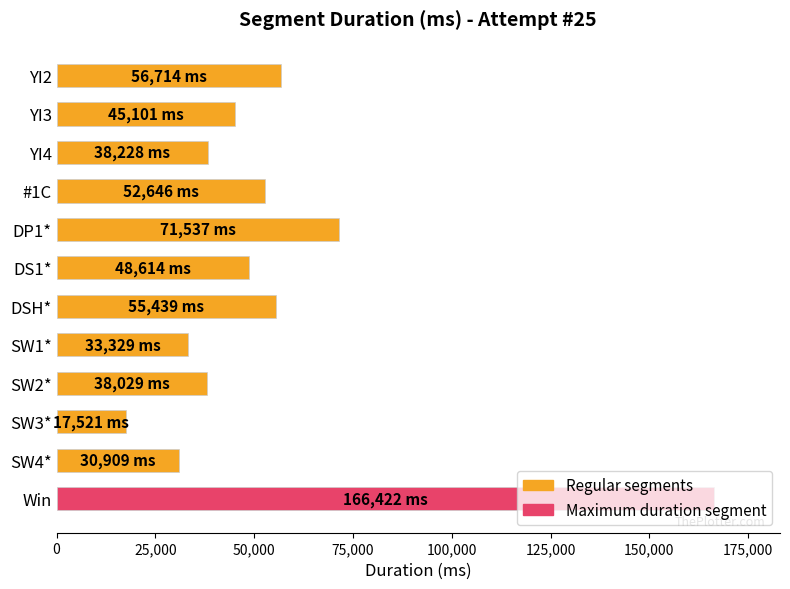

Which label corresponds to the largest value in the chart?

Win